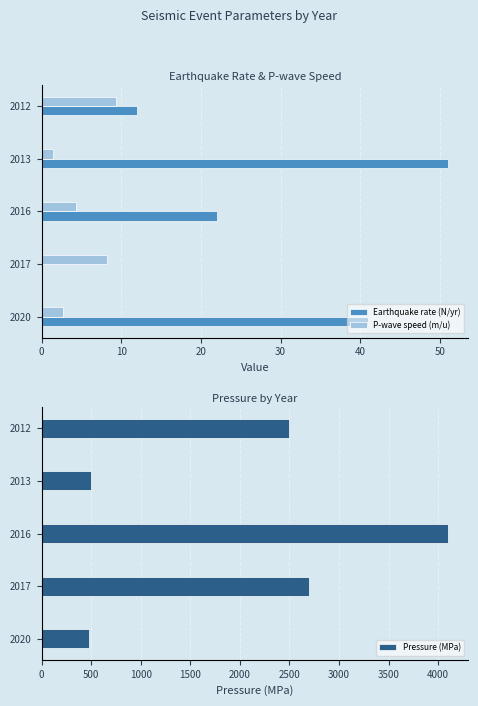

Is the value of P-wave speed (m/u) at 2020 greater than the value of Earthquake rate (N/yr) at 2017?

Yes